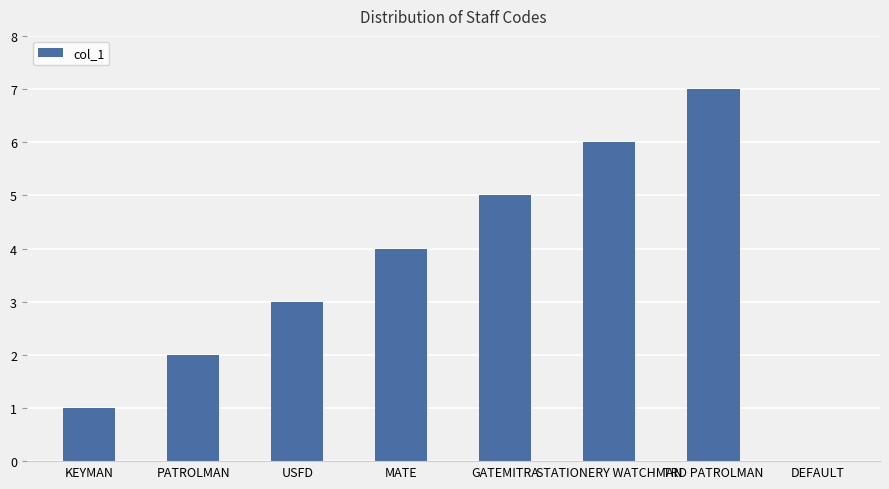

The value at TRD PATROLMAN is 13. True or false?

False